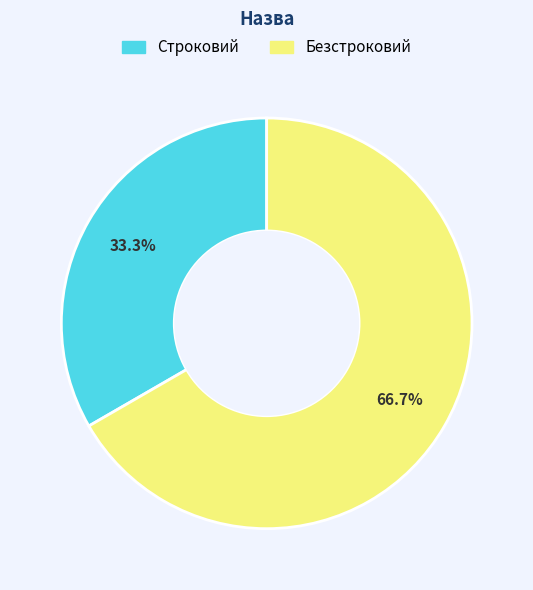

To the nearest percent, what is the combined percentage of Безстроковий and Строковий?

100%